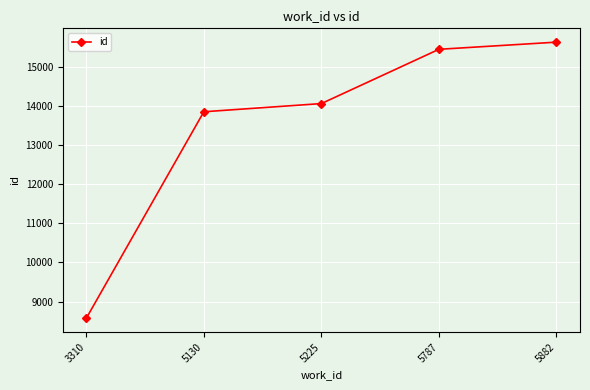

What is the maximum value shown in the chart?

15624